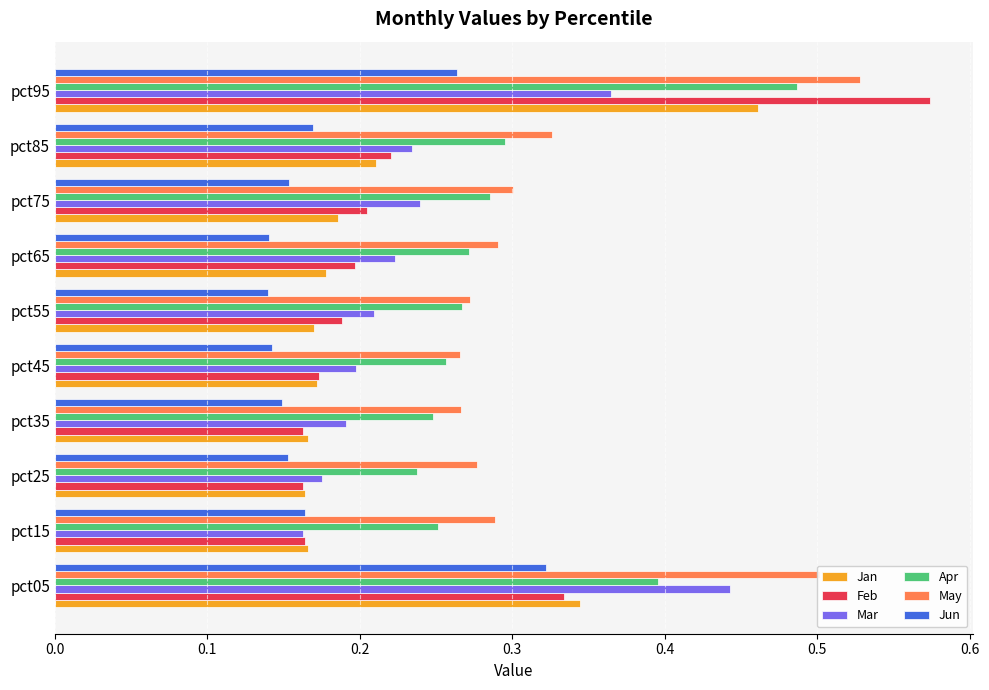

At which category is the sum across all series the highest?

pct95